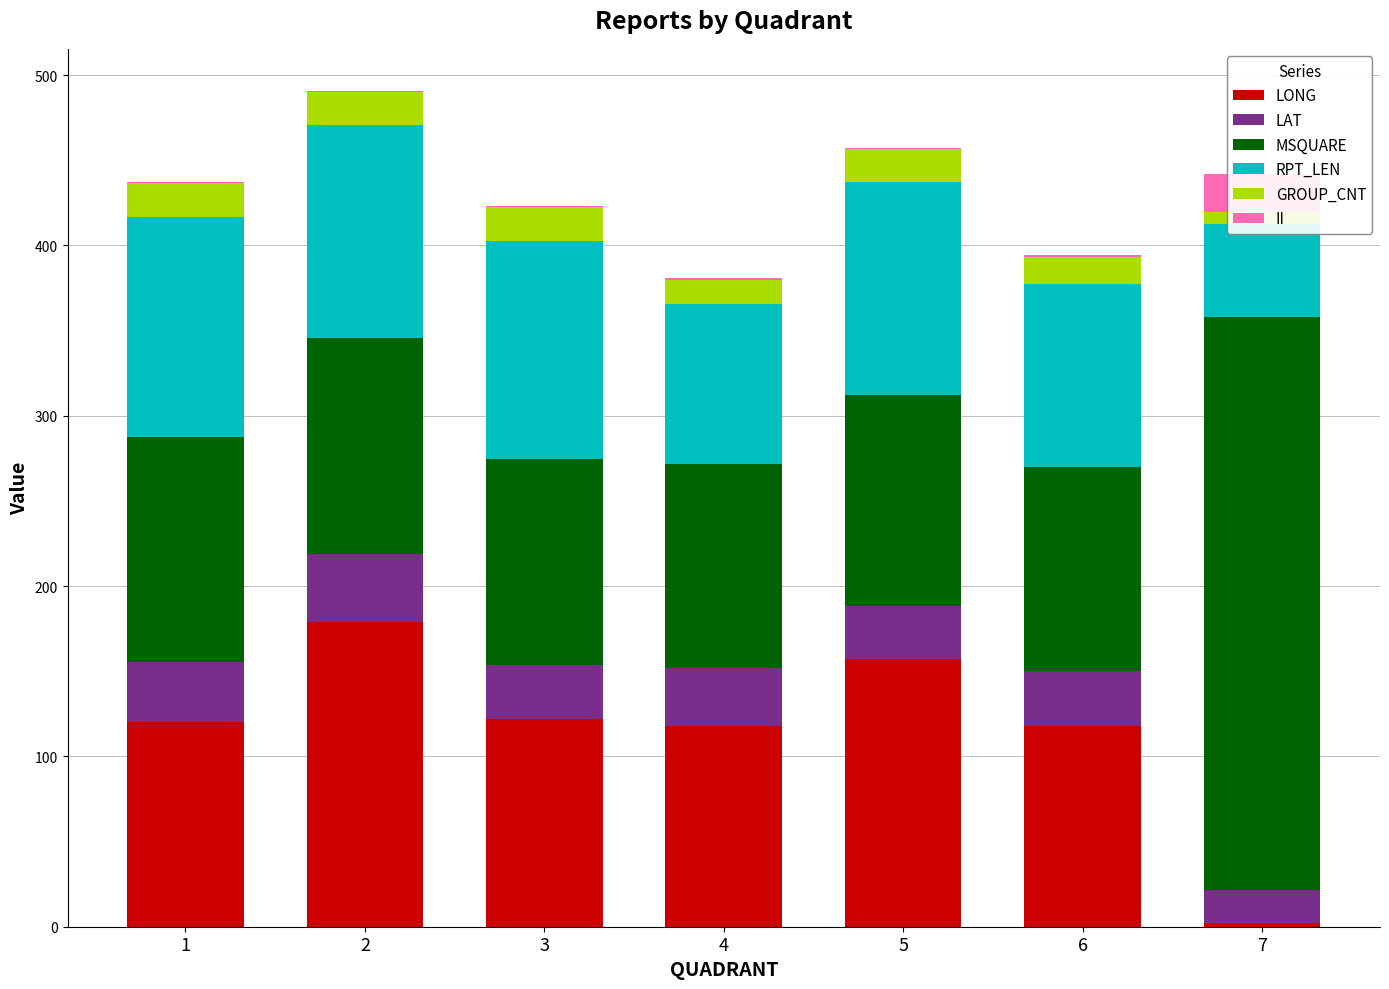

At which label is MSQUARE closest to 228?

1